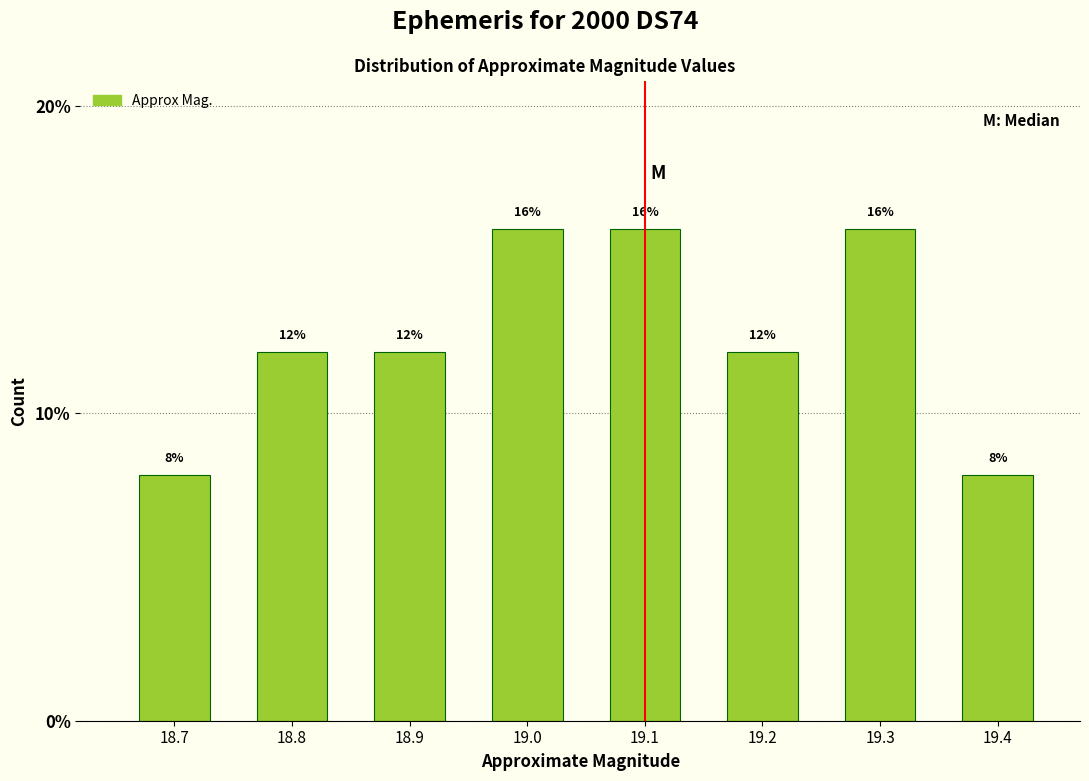

Reading left to right, transcribe this chart: for each bar, give the range it covers on the x-axis and its height.

18.65 to 18.75: 8
18.75 to 18.85: 12
18.85 to 18.95: 12
18.95 to 19.05: 16
19.05 to 19.15: 16
19.15 to 19.25: 12
19.25 to 19.35: 16
19.35 to 19.45: 8